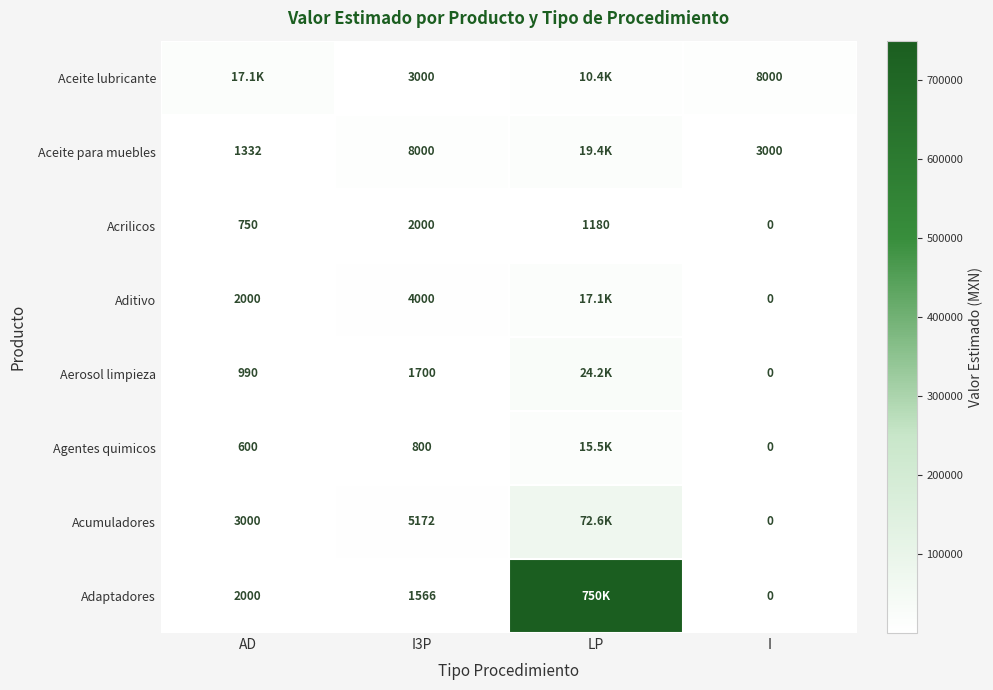

Between I3P and I, which series saw the biggest shift?

Acumuladores